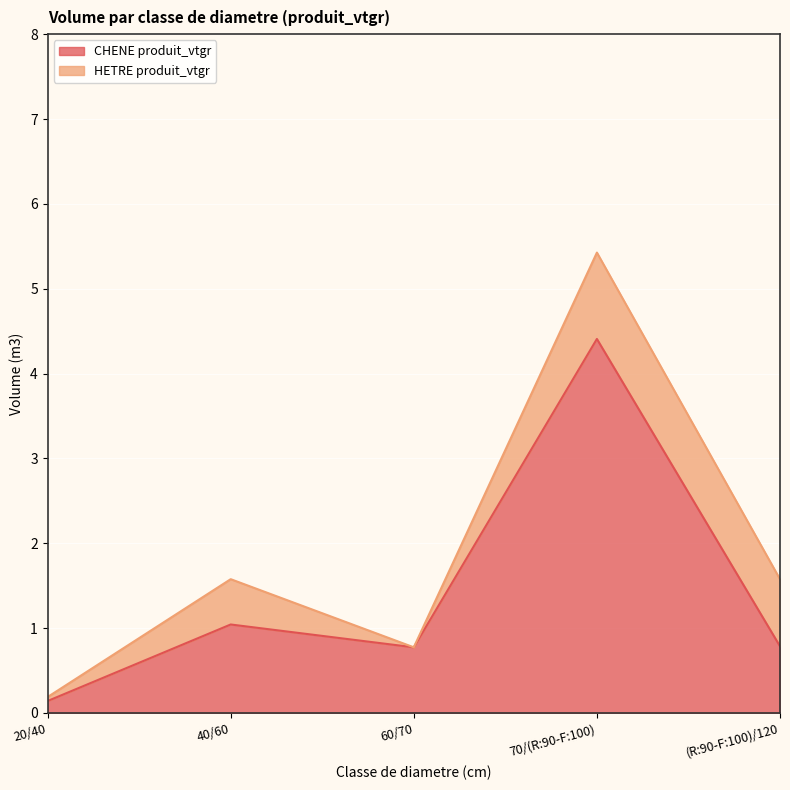

What is the label of the 4th point from the left?

70/(R:90-F:100)